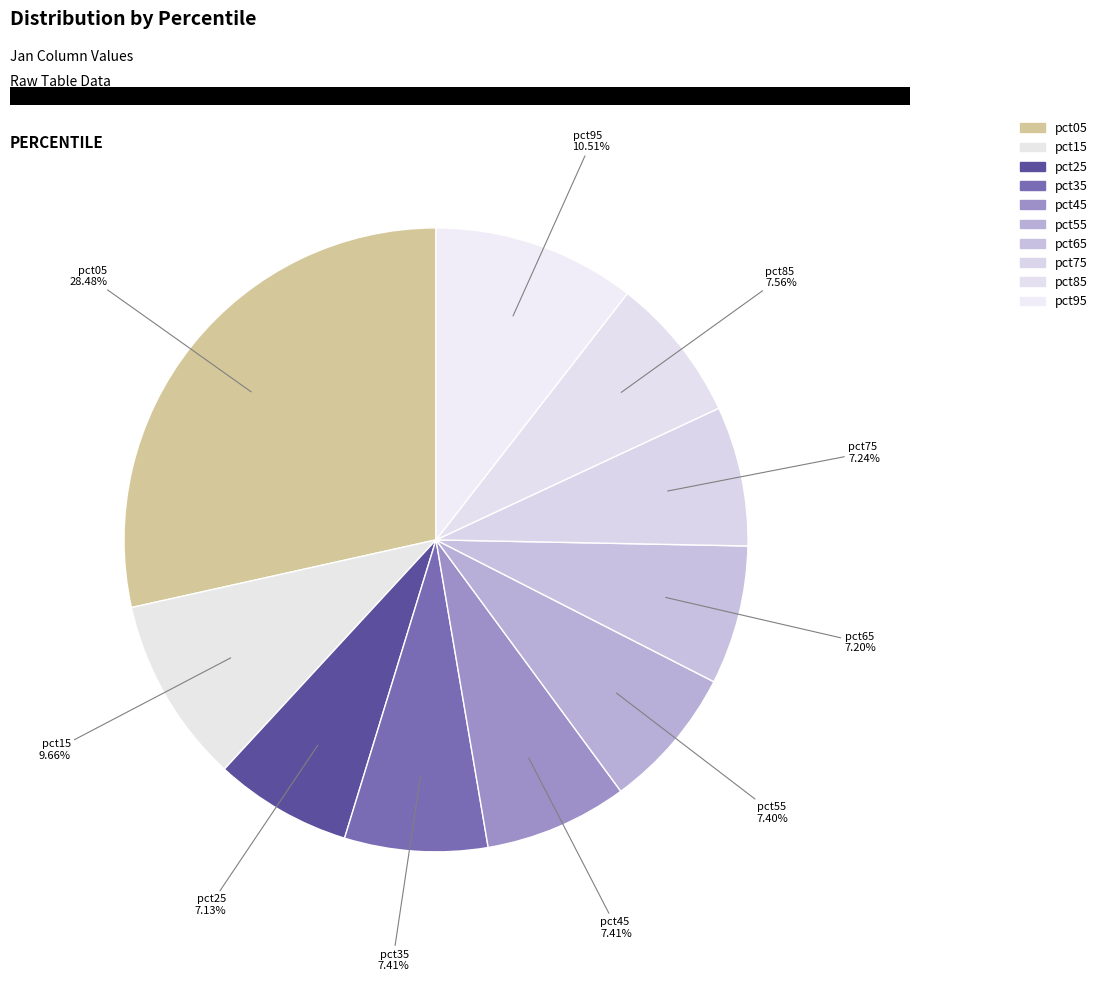

What percentage is the pct35 slice, to the nearest percent?

7%